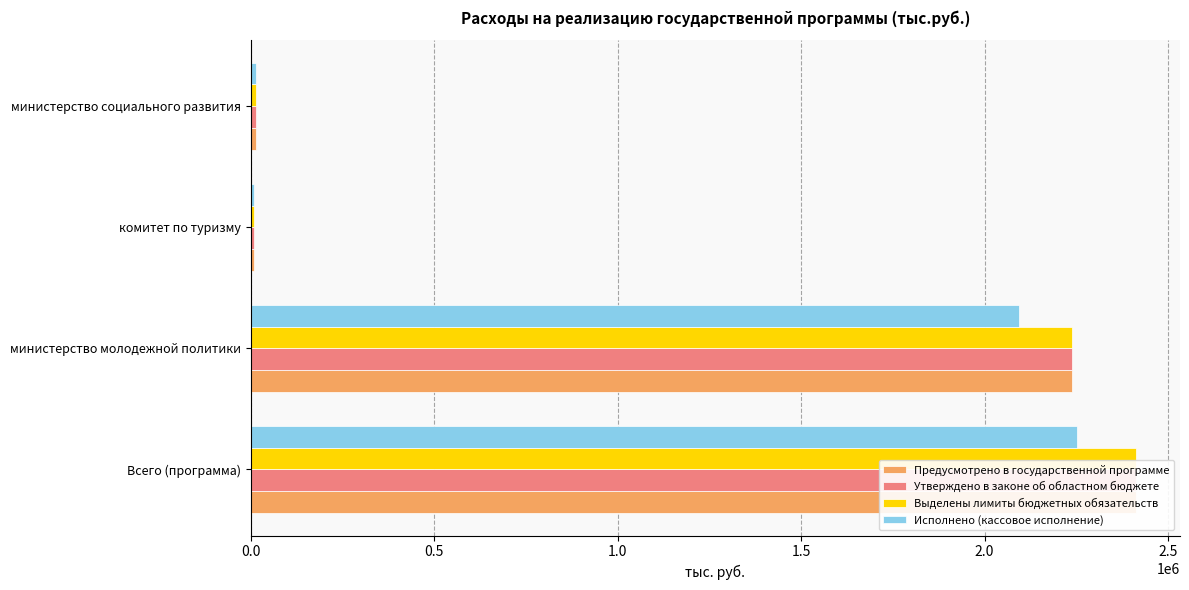

What is the difference between the maximum and minimum values in the Исполнено (кассовое исполнение) series?

2243987.5